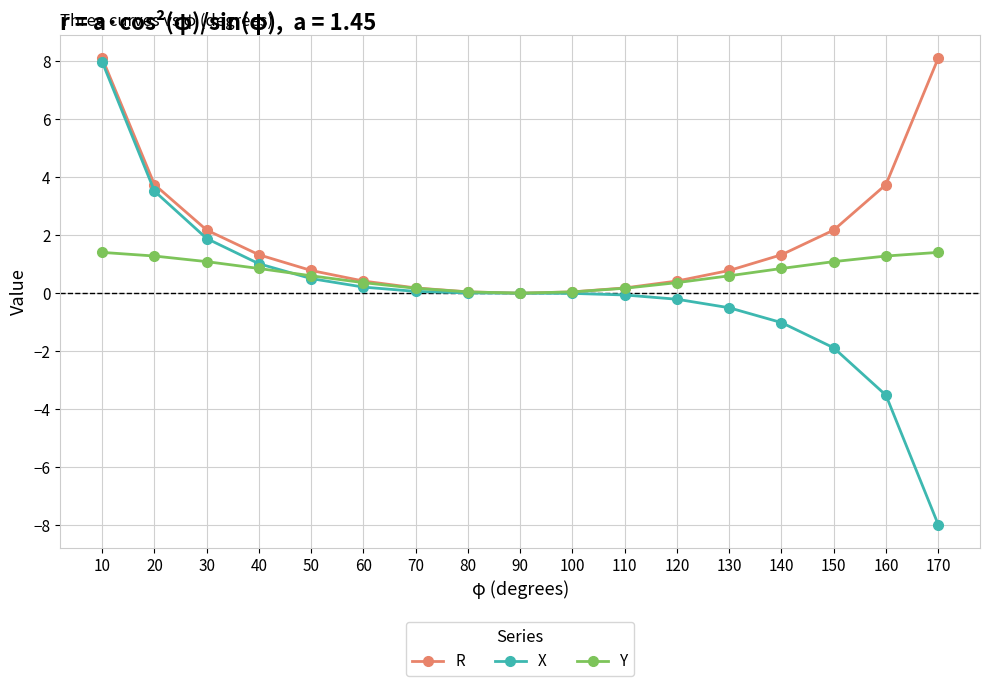

Read the Y value at 70.

0.2